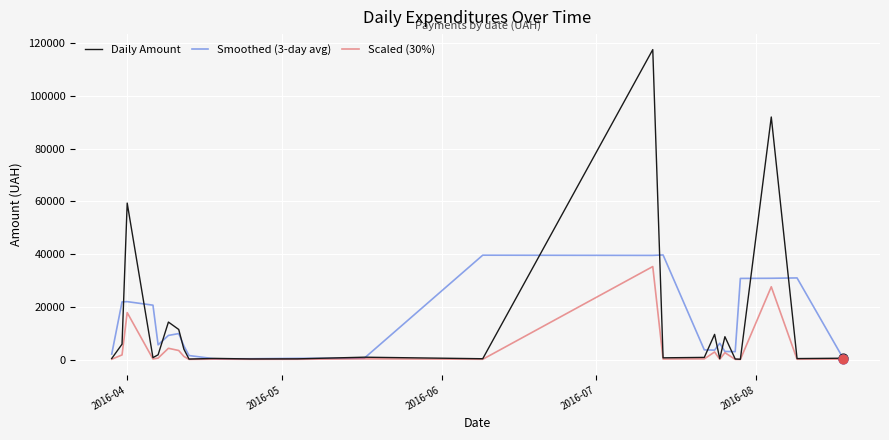

Which series has the widest spread of values?

Daily Amount